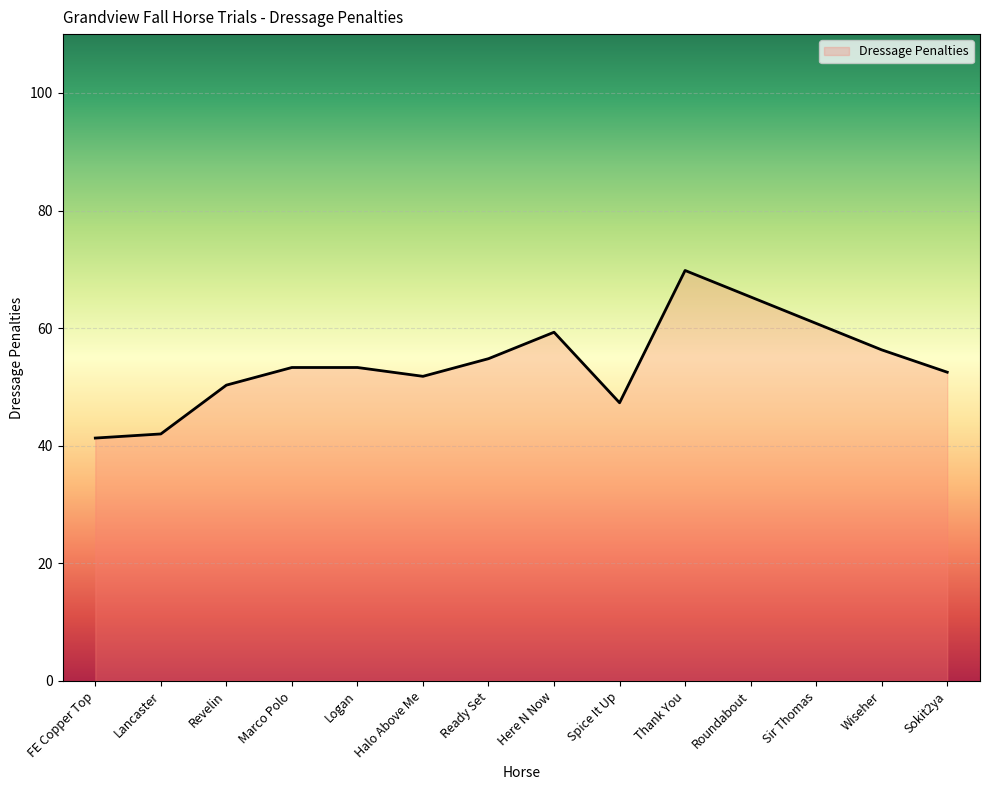

Which category has the highest value across all series?

Thank You